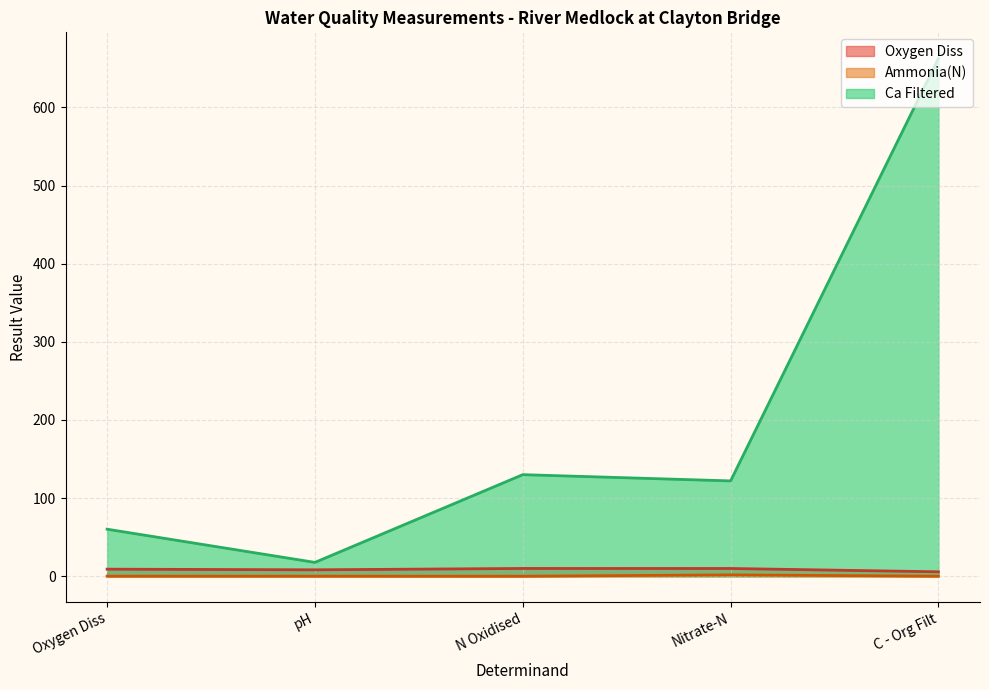

Is it true that Oxygen Diss equals 9.9 at N Oxidised?

True